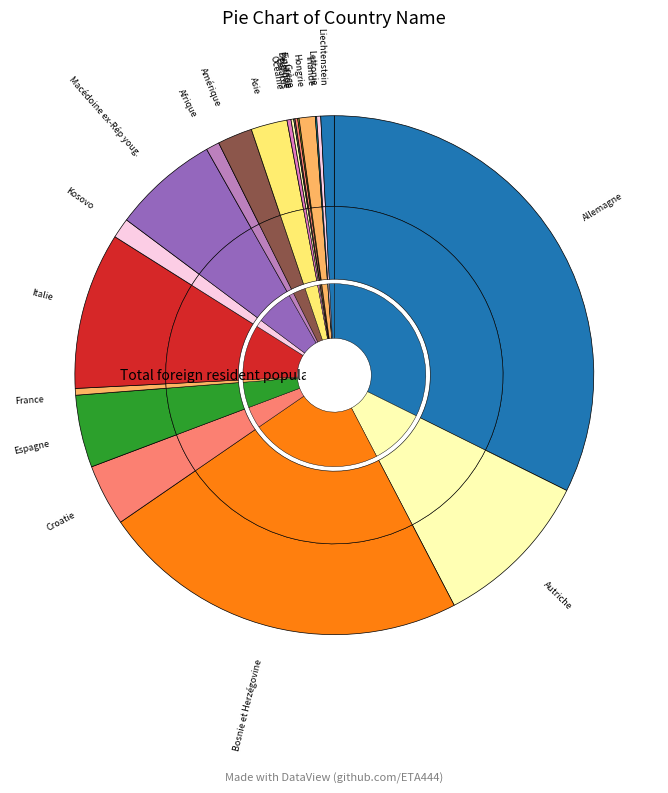

Which category has the smallest portion of the pie?

Belgique